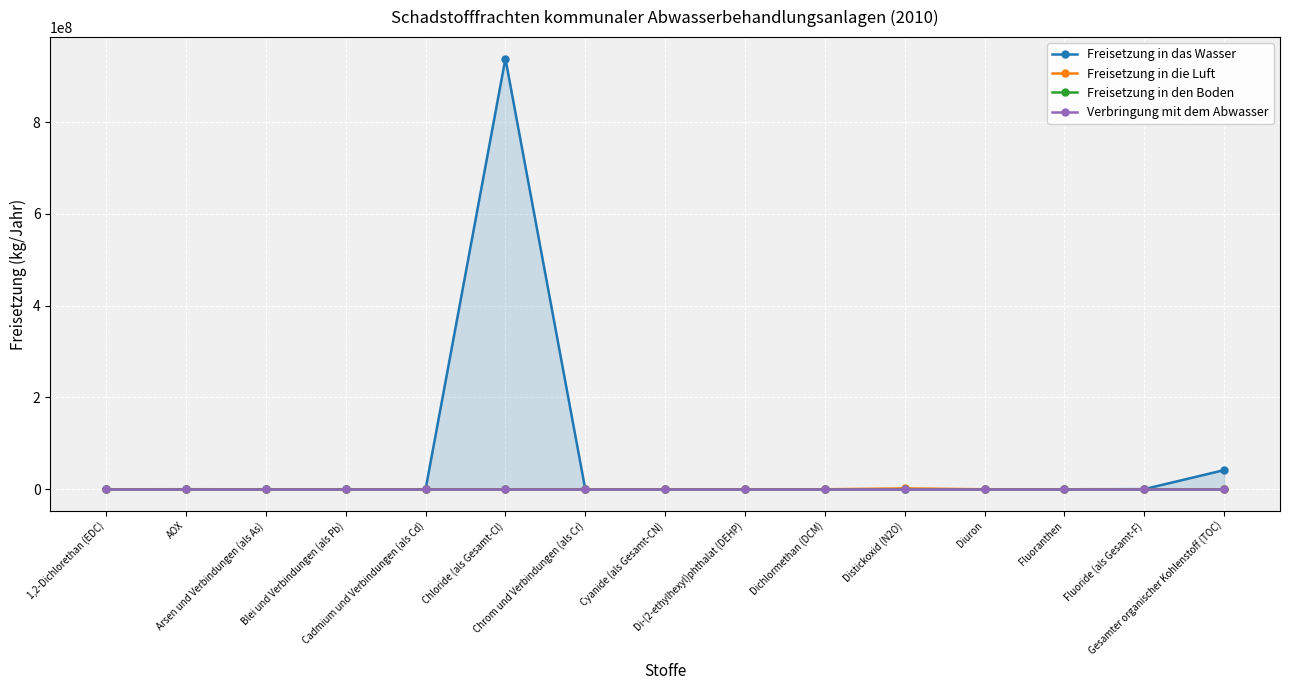

At which category is the sum across all series the highest?

Chloride (als Gesamt-Cl)